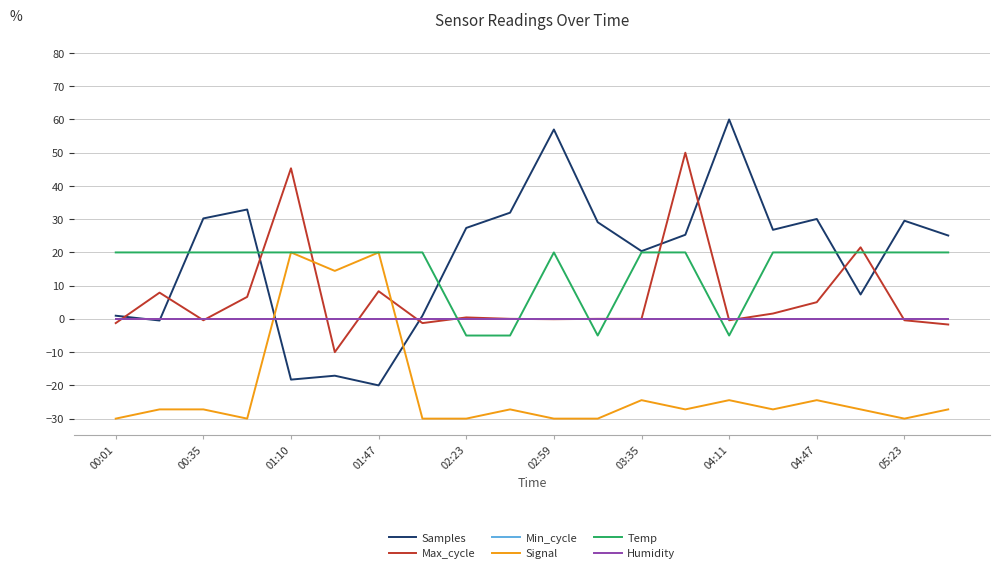

Which series has the widest spread of values?

Samples